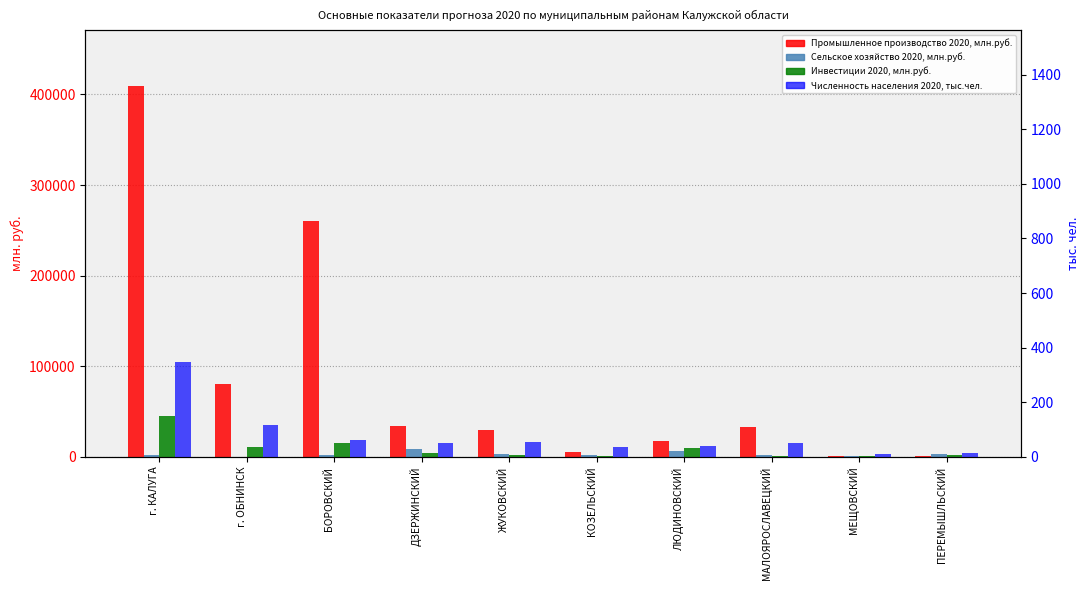

Reading left to right, what are all the values shown in this chart?

Промышленное производство 2020, млн.руб.: г. КАЛУГА=409394.2	г. ОБНИНСК=80832.9	БОРОВСКИЙ=260865.1	ДЗЕРЖИНСКИЙ=34579.9	ЖУКОВСКИЙ=29226.4	КОЗЕЛЬСКИЙ=5307.1	ЛЮДИНОВСКИЙ=17007.1	МАЛОЯРОСЛАВЕЦКИЙ=32460.3	МЕЩОВСКИЙ=789.7	ПЕРЕМЫШЛЬСКИЙ=1441.9
Сельское хозяйство 2020, млн.руб.: г. КАЛУГА=1681.9	г. ОБНИНСК=192.5	БОРОВСКИЙ=2241.6	ДЗЕРЖИНСКИЙ=8914.3	ЖУКОВСКИЙ=3746.5	КОЗЕЛЬСКИЙ=2443.1	ЛЮДИНОВСКИЙ=6541.2	МАЛОЯРОСЛАВЕЦКИЙ=2490.8	МЕЩОВСКИЙ=1257.3	ПЕРЕМЫШЛЬСКИЙ=3263.7
Инвестиции 2020, млн.руб.: г. КАЛУГА=45469.1	г. ОБНИНСК=10484.5	БОРОВСКИЙ=15007.5	ДЗЕРЖИНСКИЙ=4589.5	ЖУКОВСКИЙ=2112.6	КОЗЕЛЬСКИЙ=816.4	ЛЮДИНОВСКИЙ=9961.0	МАЛОЯРОСЛАВЕЦКИЙ=1313.0	МЕЩОВСКИЙ=649.2	ПЕРЕМЫШЛЬСКИЙ=2059.3
Численность населения 2020, тыс.чел.: г. КАЛУГА=347.1	г. ОБНИНСК=116.2	БОРОВСКИЙ=63.2	ДЗЕРЖИНСКИЙ=52.5	ЖУКОВСКИЙ=55.1	КОЗЕЛЬСКИЙ=35.8	ЛЮДИНОВСКИЙ=40.8	МАЛОЯРОСЛАВЕЦКИЙ=50.1	МЕЩОВСКИЙ=11.5	ПЕРЕМЫШЛЬСКИЙ=13.3